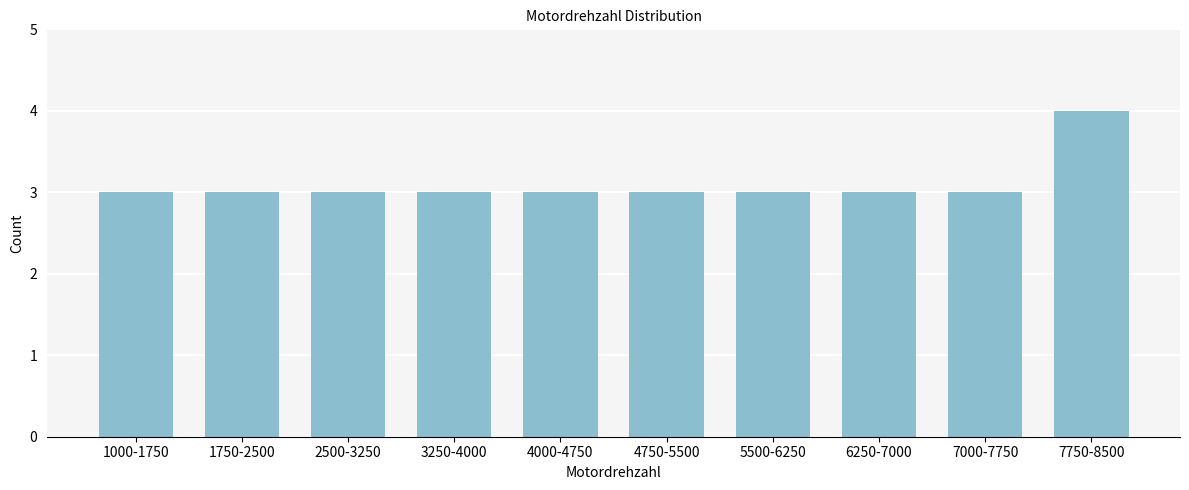

Reading left to right, what are all the values shown in this chart?

3	3	3	3	3	3	3	3	3	4